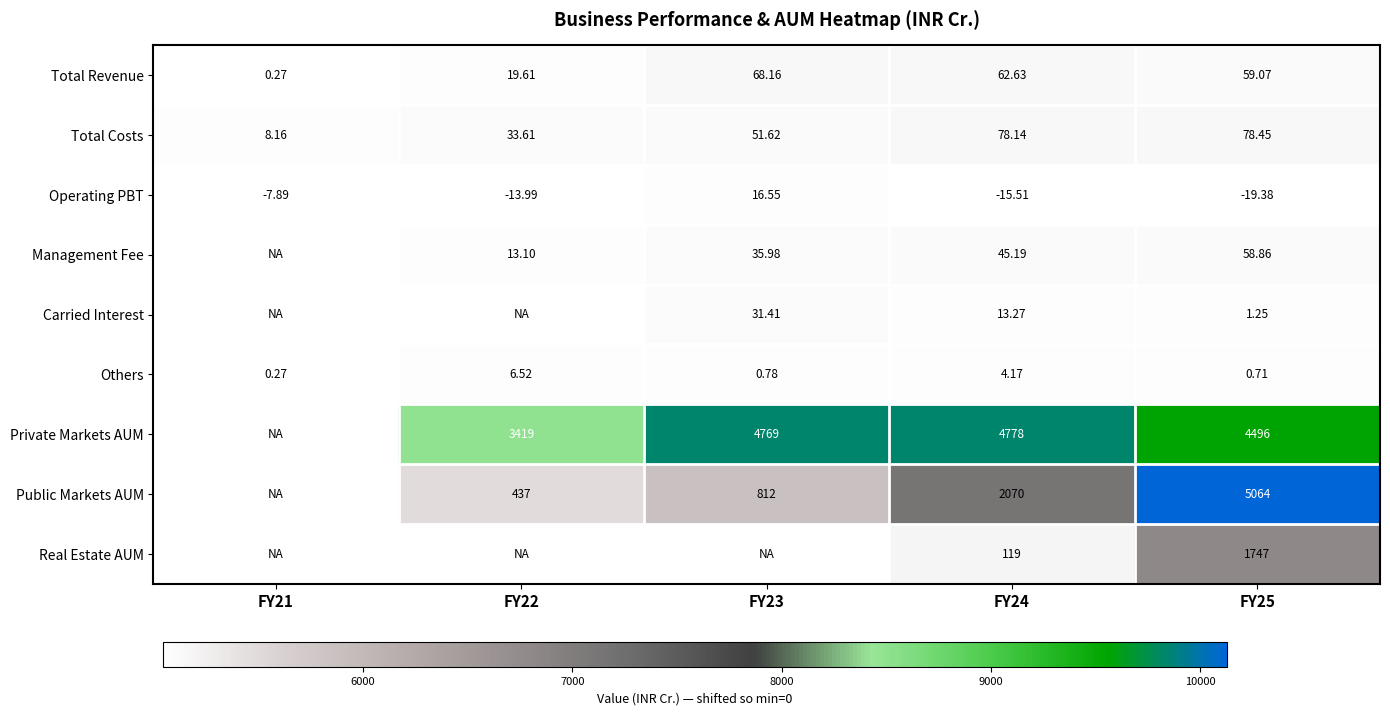

Rank the series at FY24 from lowest to highest value.

Operating PBT, Others, Carried Interest, Management Fee, Total Revenue, Total Costs, Real Estate AUM, Public Markets AUM, Private Markets AUM